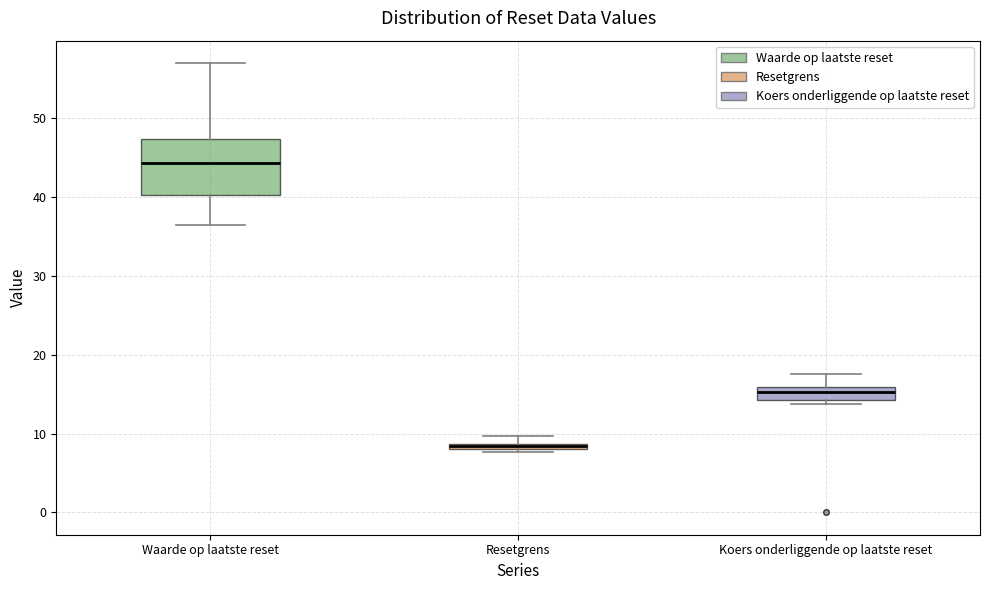

Where does the lower whisker of the box for Waarde op laatste reset end on the y-axis? The values are not printed on the chart, so give them approximately, as read against the axis.

36